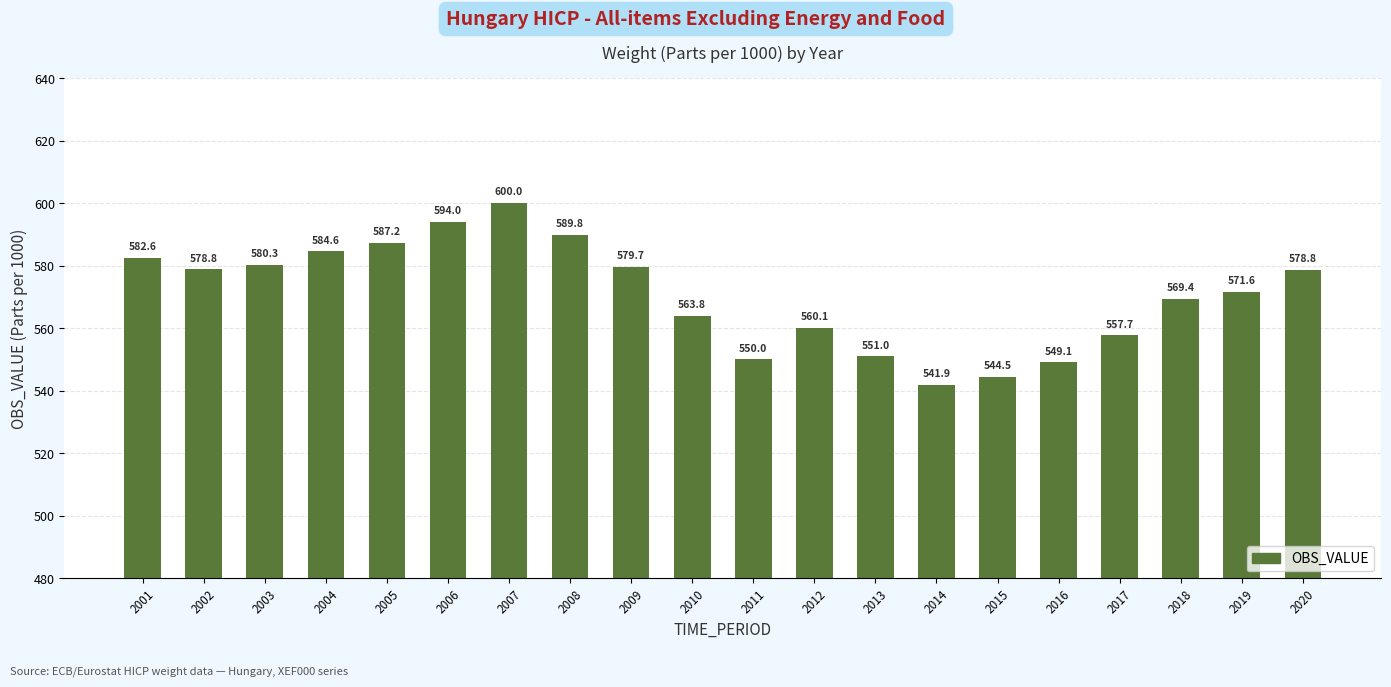

What is the difference between the values at 2019 and 2012?

11.5